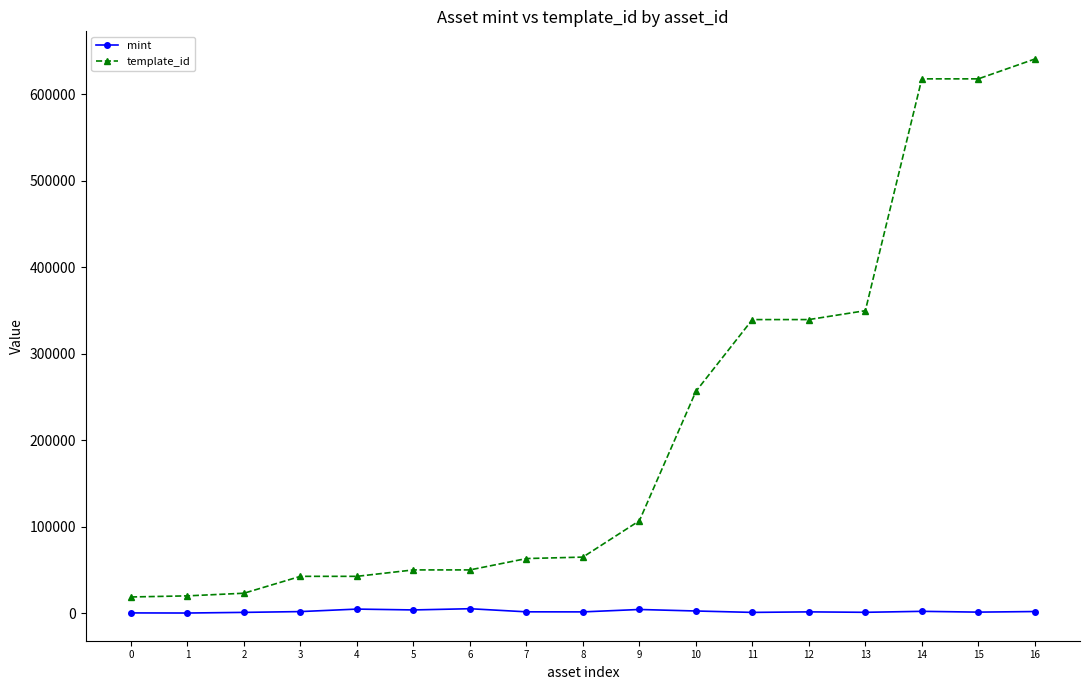

Rank the series by their average value, from lowest to highest.

mint, template_id